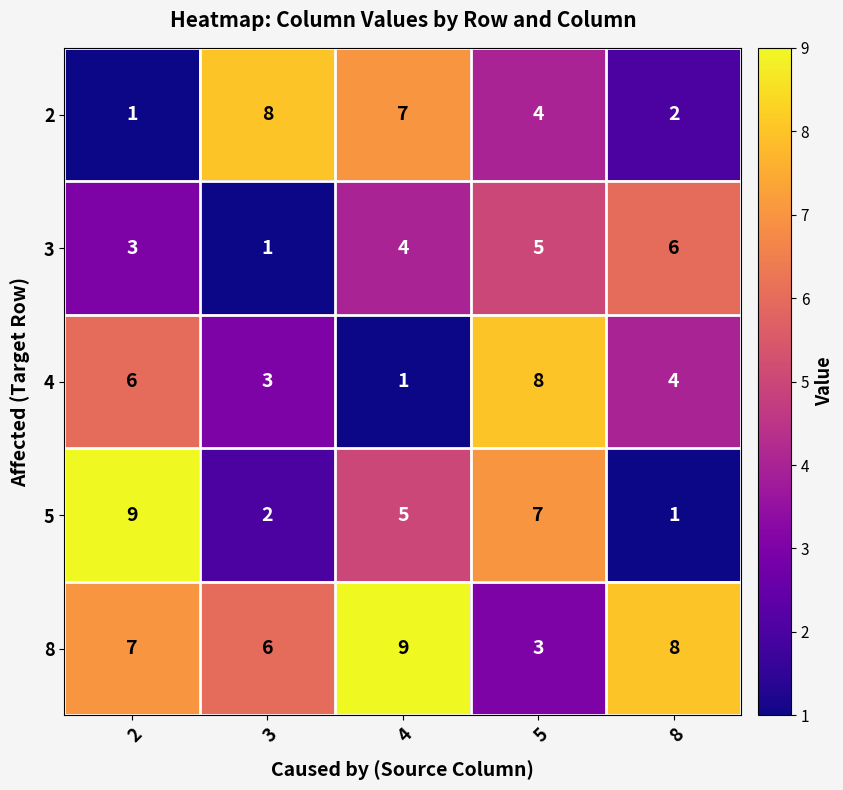

At 2, list the series in order from largest to smallest.

5, 8, 4, 3, 2